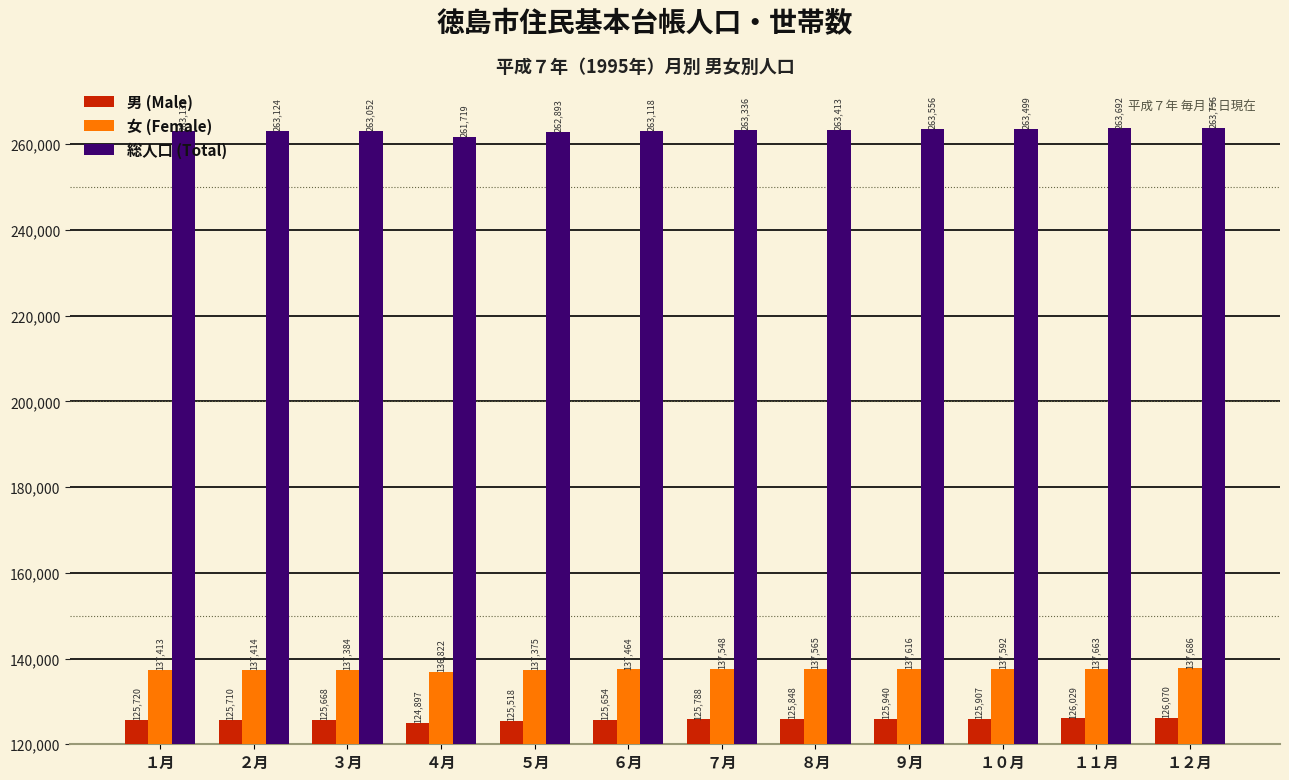

Rank the categories by 総人口 (Total) value from highest to lowest.

１２月, １１月, ９月, １０月, ８月, ７月, １月, ２月, ６月, ３月, ５月, ４月